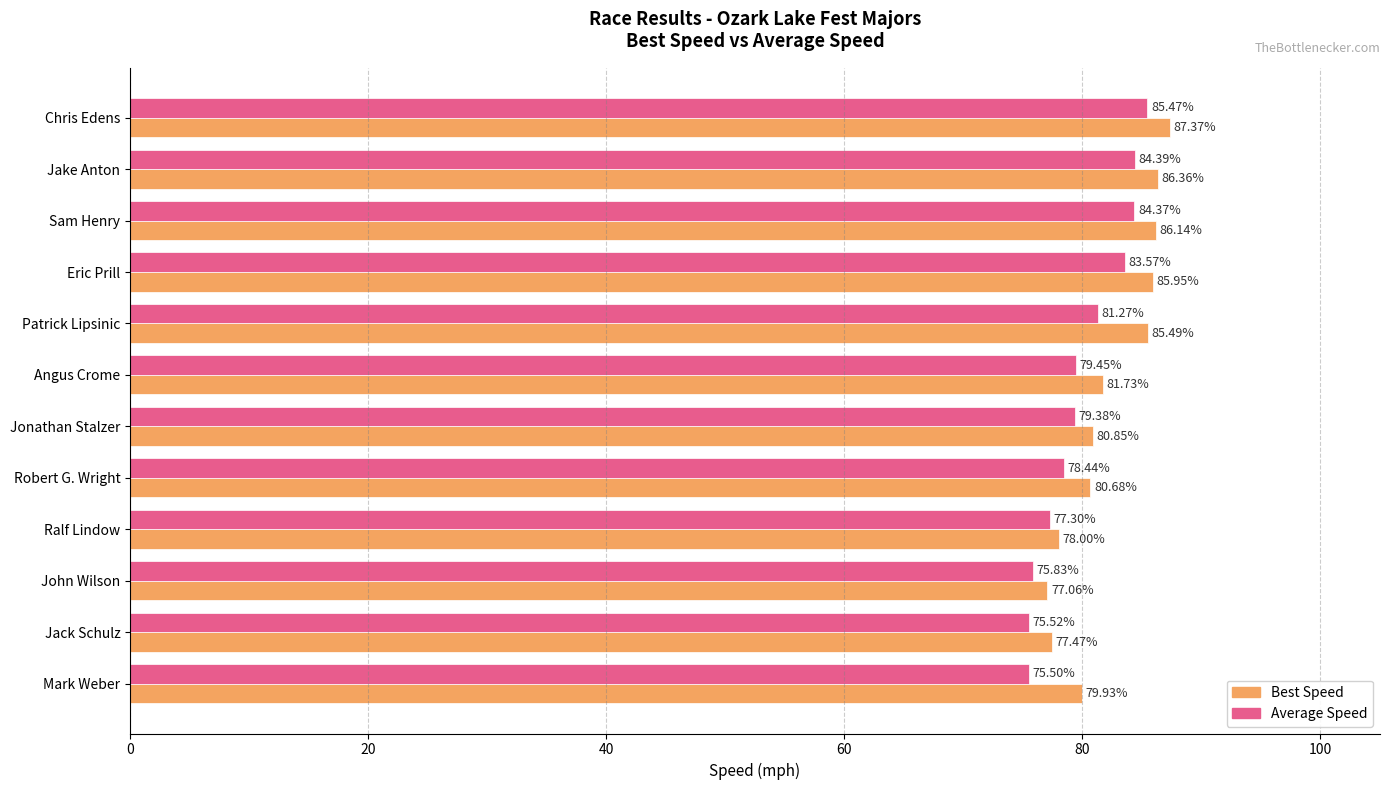

At which label is Best Speed closest to 82?

Angus Crome